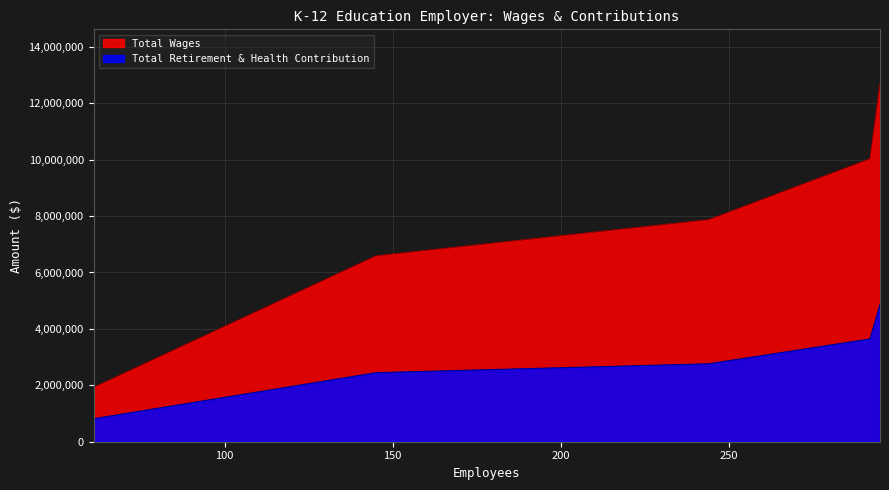

What is the minimum value for Total Retirement & Health Contribution?

816129